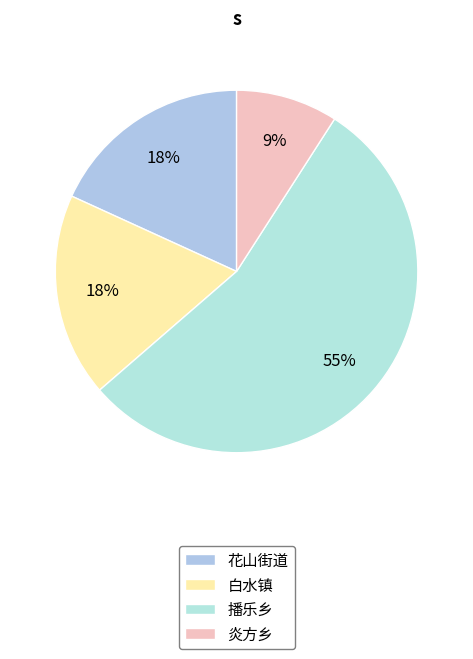

To the nearest percent, what is the difference between the largest and smallest slice percentages?

45%